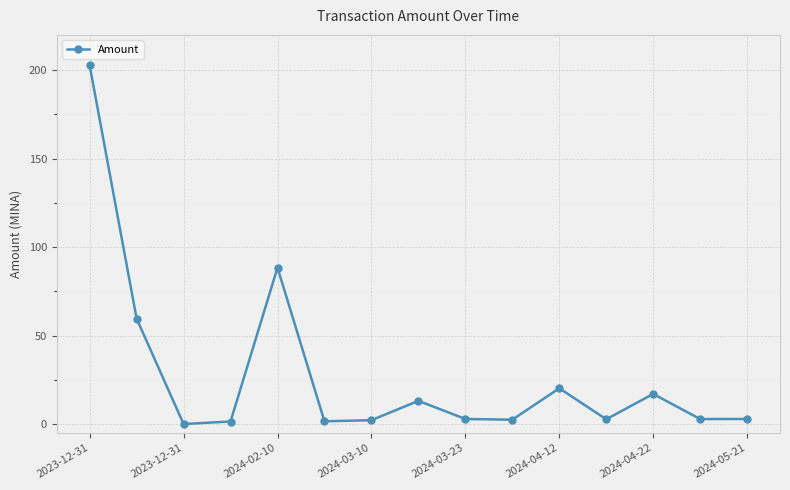

True or false: there are more than 0 points higher than both neighbors.

True